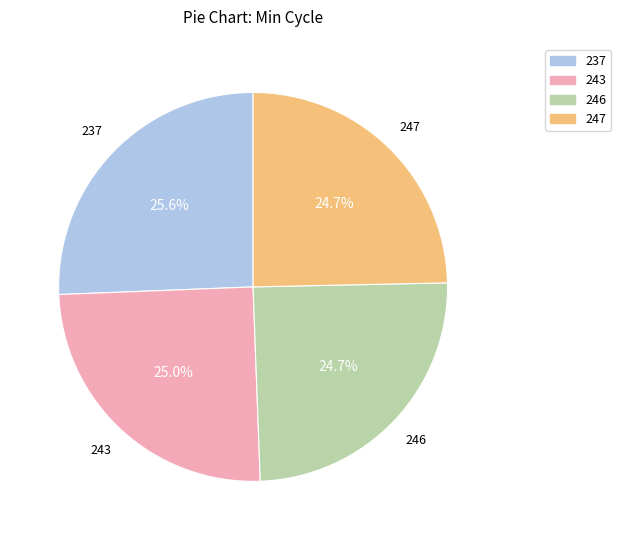

What is the ratio of the value at 246 to the value at 237?

1.0